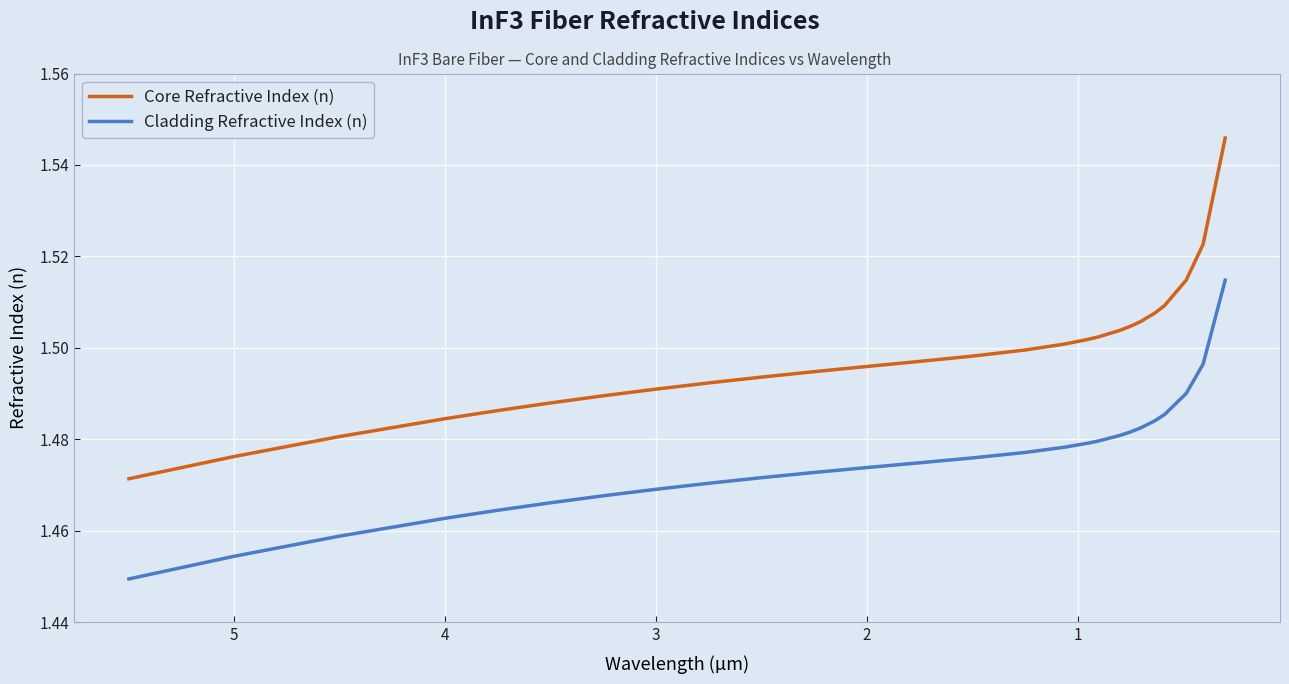

How many lines are shown in the chart?

2